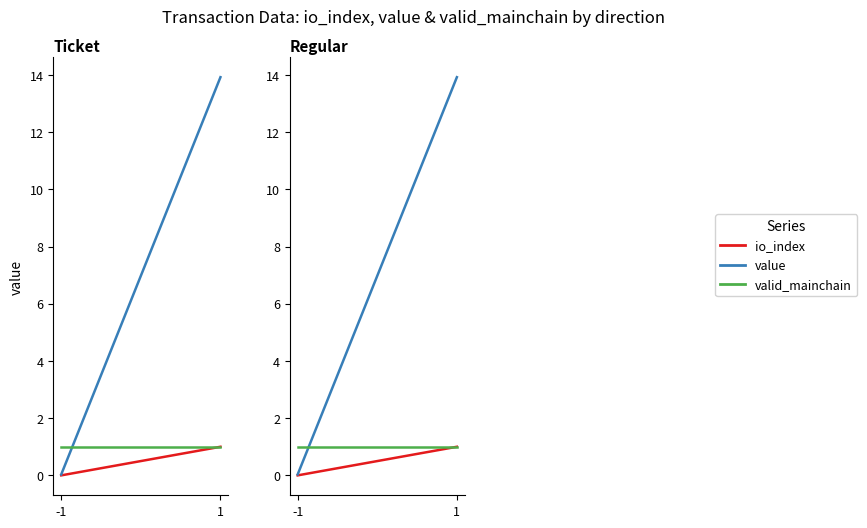

Which series has the widest spread of values?

value